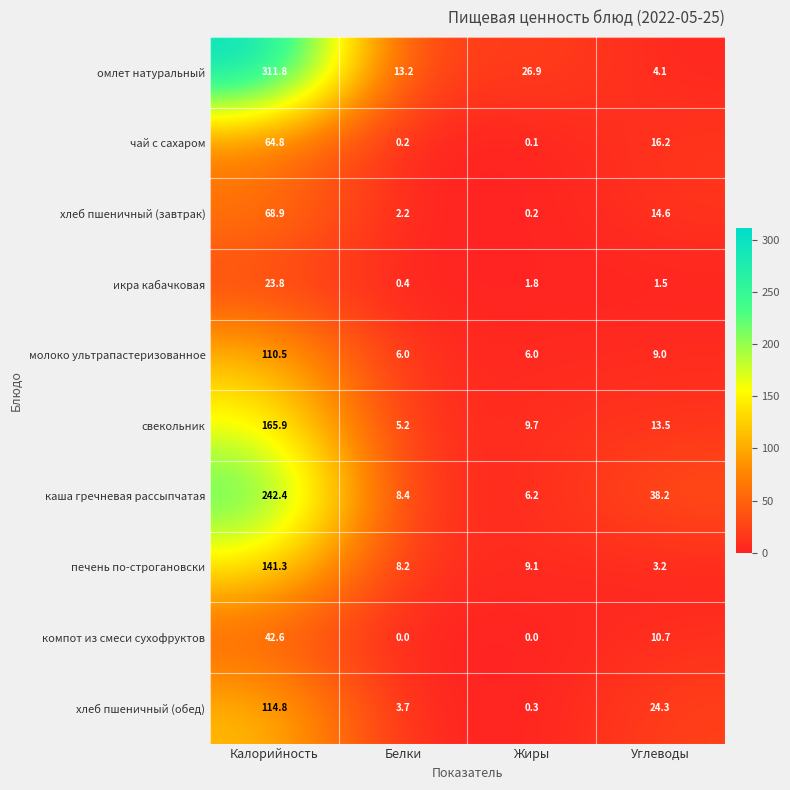

At which category is the sum across all series the highest?

Калорийность